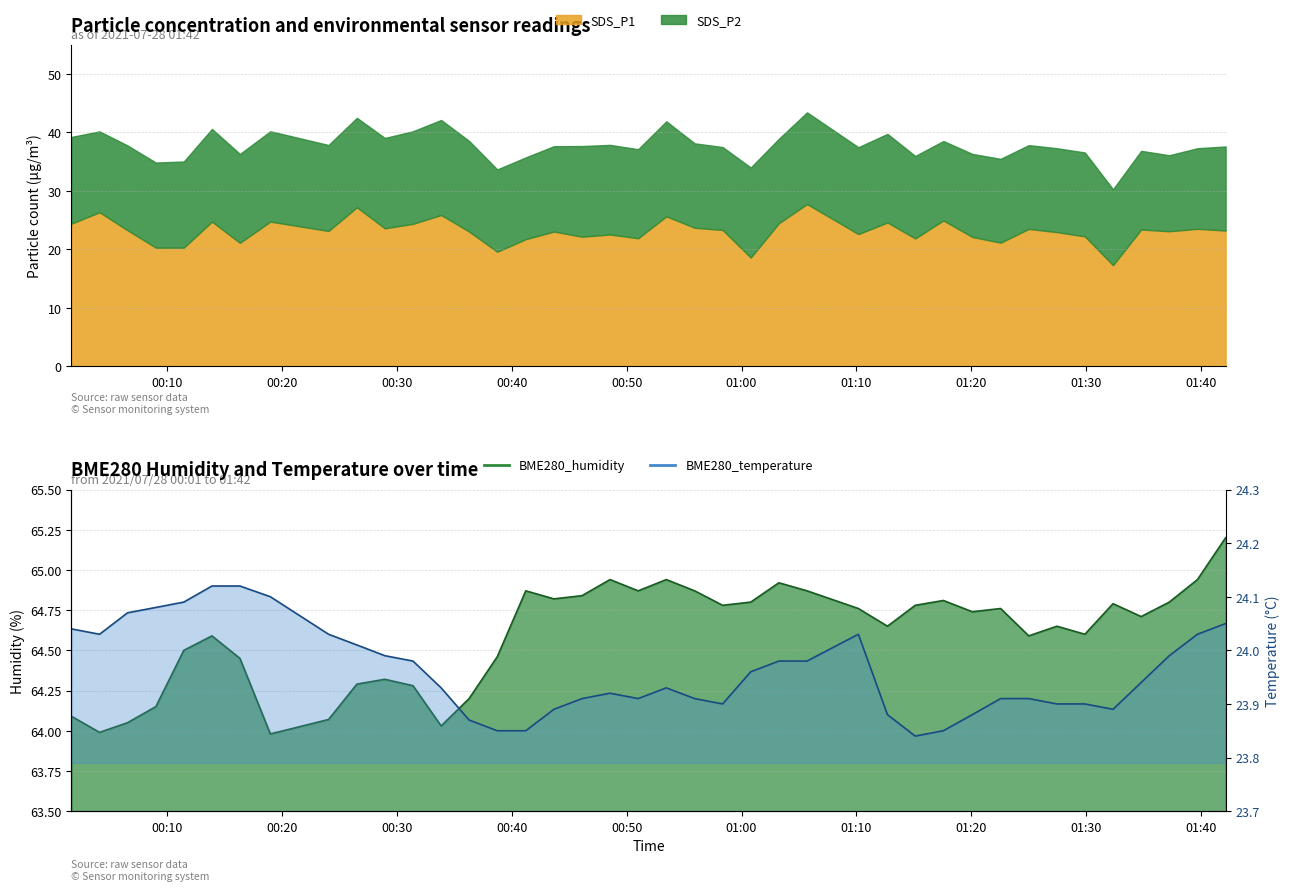

True or false: BME280_humidity and BME280_temperature intersect in this chart.

False